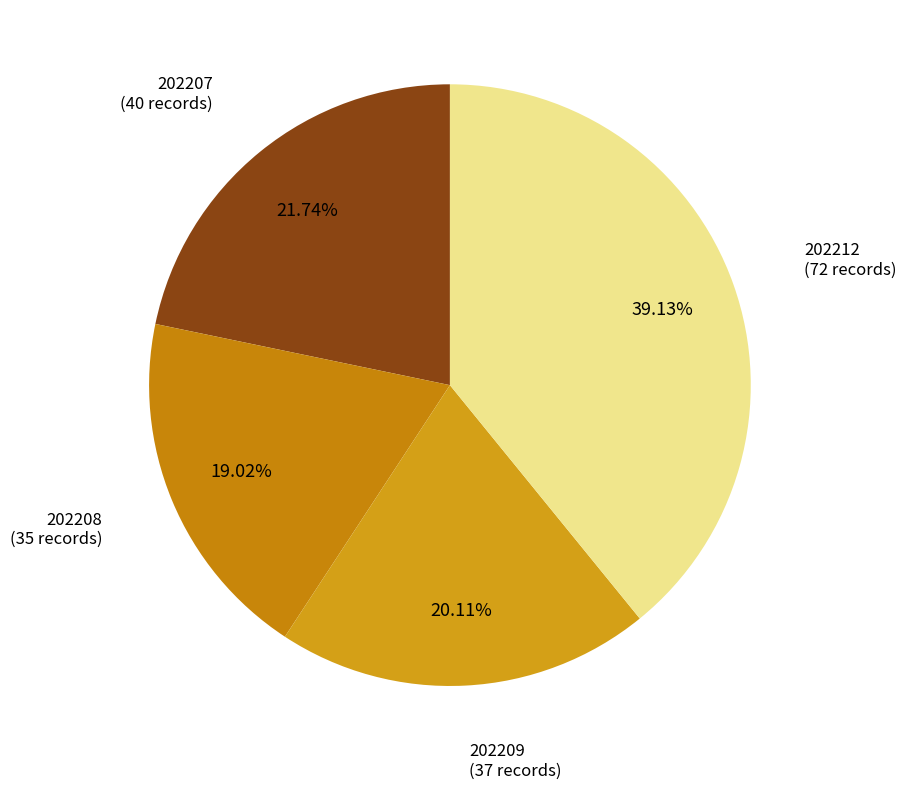

Is there a majority slice in this chart?

No